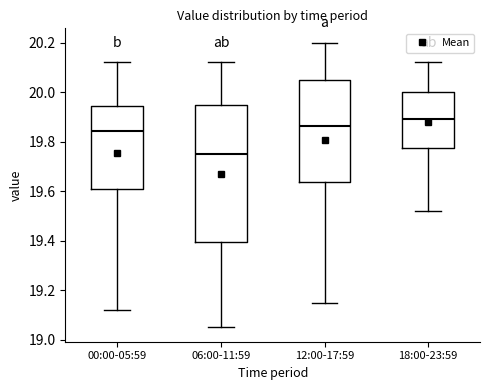

Comparing the boxes themselves (not the whiskers), which one is the tallest?

06:00-11:59